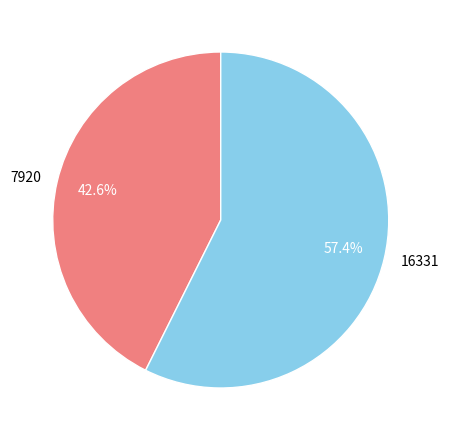

To the nearest percent, what percentage of the pie is 16331?

57%